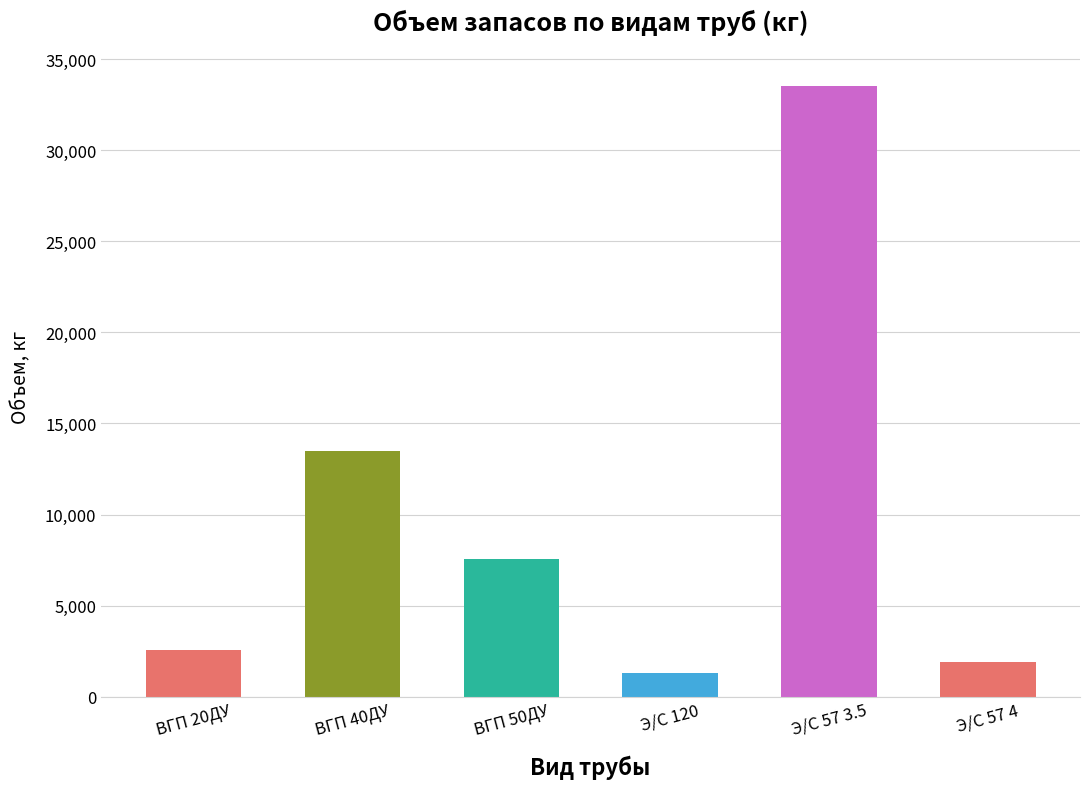

At which category does the chart reach its minimum across all series?

Э/С 120